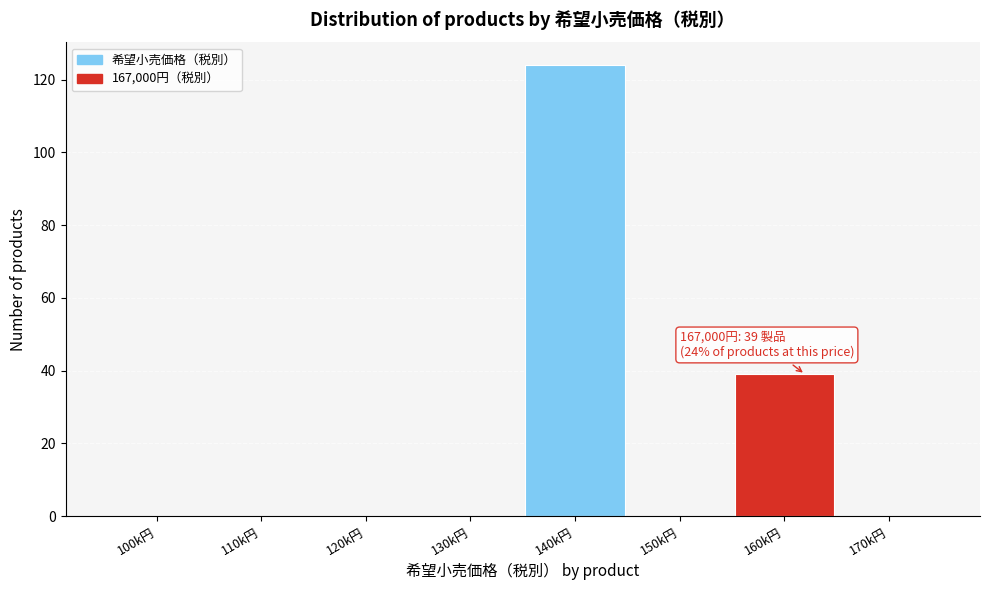

Reading right to left, transcribe all the data shown in this chart.

170k円=0	160k円=39	150k円=0	140k円=124	130k円=0	120k円=0	110k円=0	100k円=0